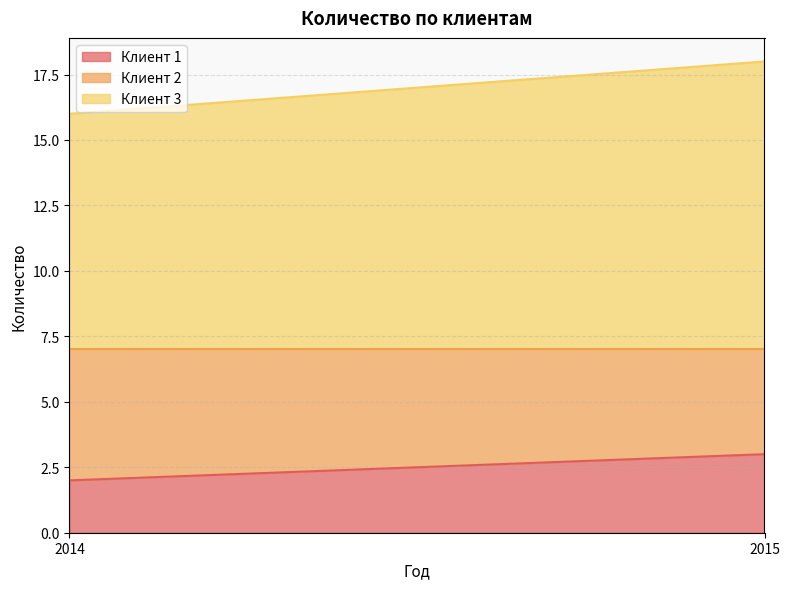

List the series in order of their peak value, highest first.

Клиент 3, Клиент 2, Клиент 1